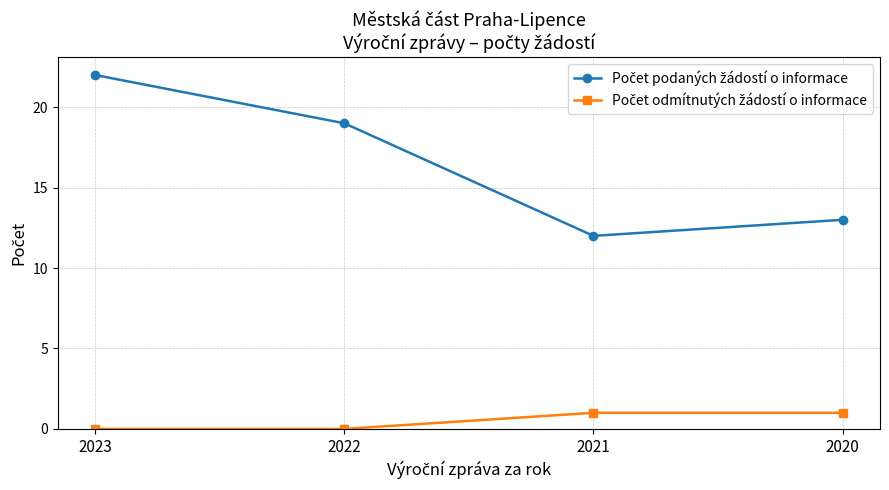

At how many categories does at least one series exceed 2?

4